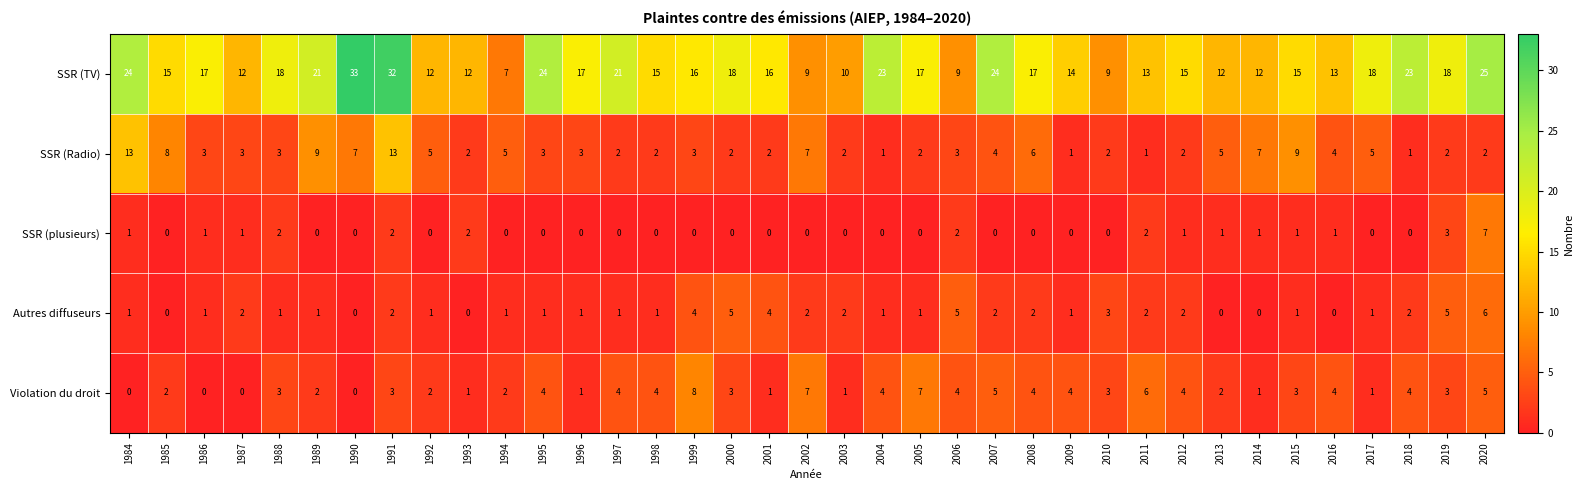

Count the number of data series in this chart.

5